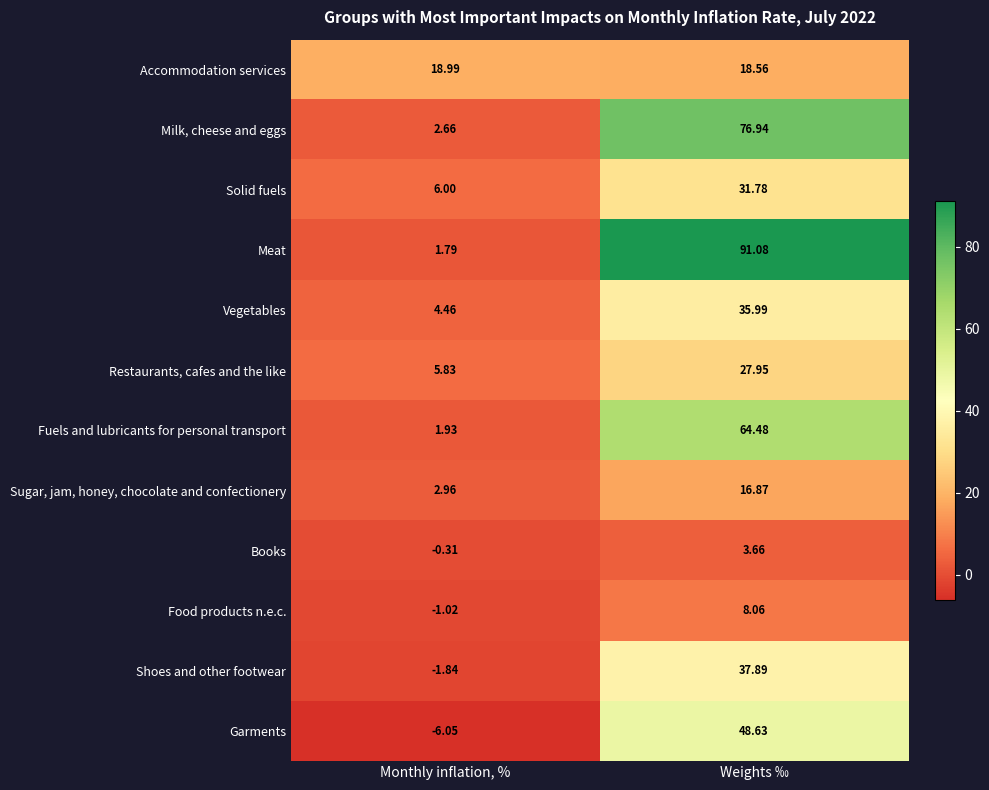

Where does the Solid fuels series first go above 31?

Weights ‰